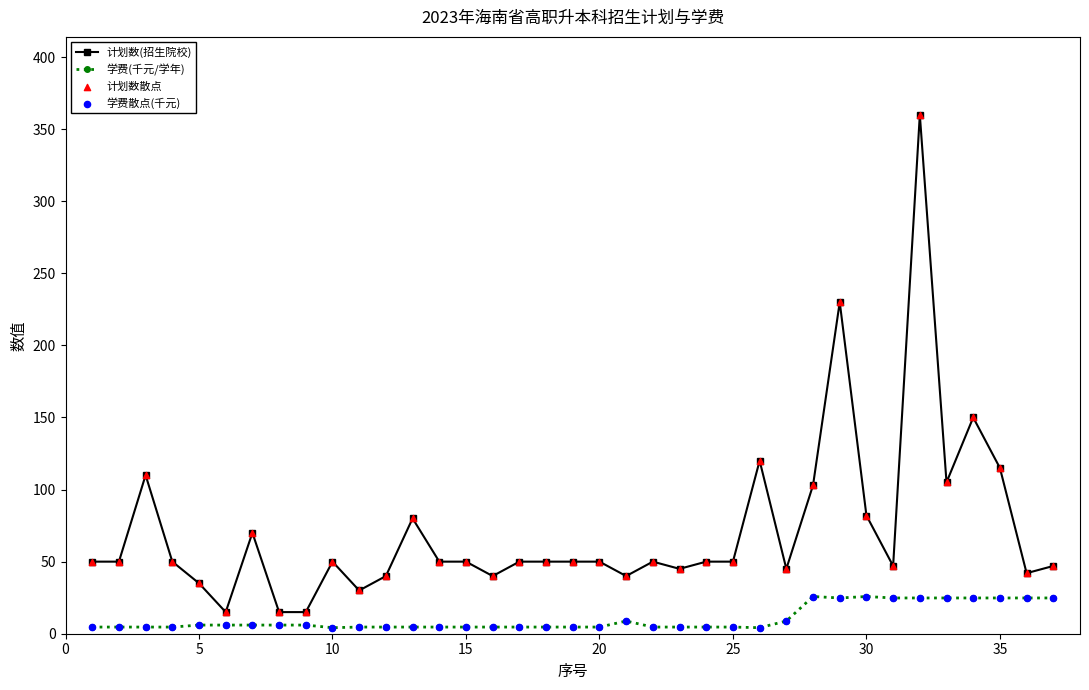

Which series has the widest spread of values?

计划数(招生院校)